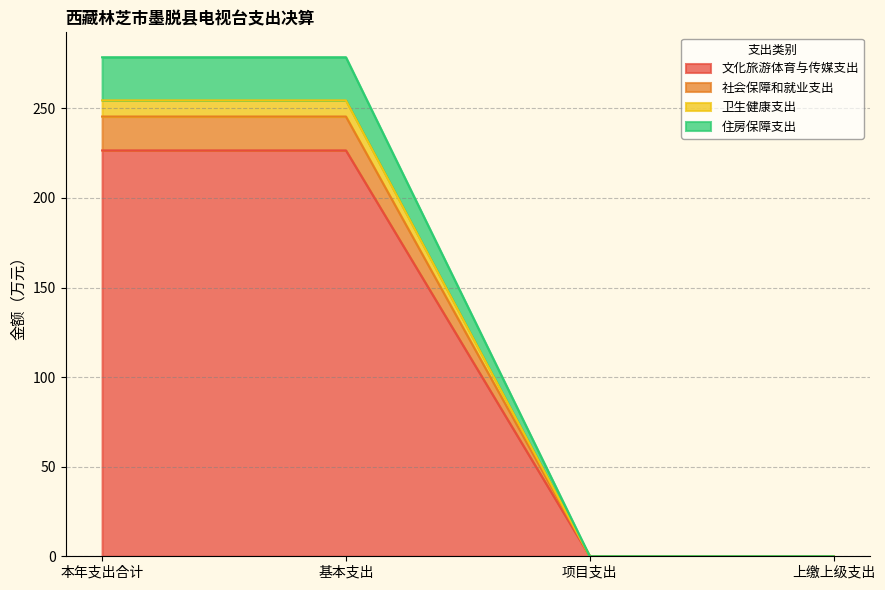

What is the total value across all series at 本年支出合计?

278.5